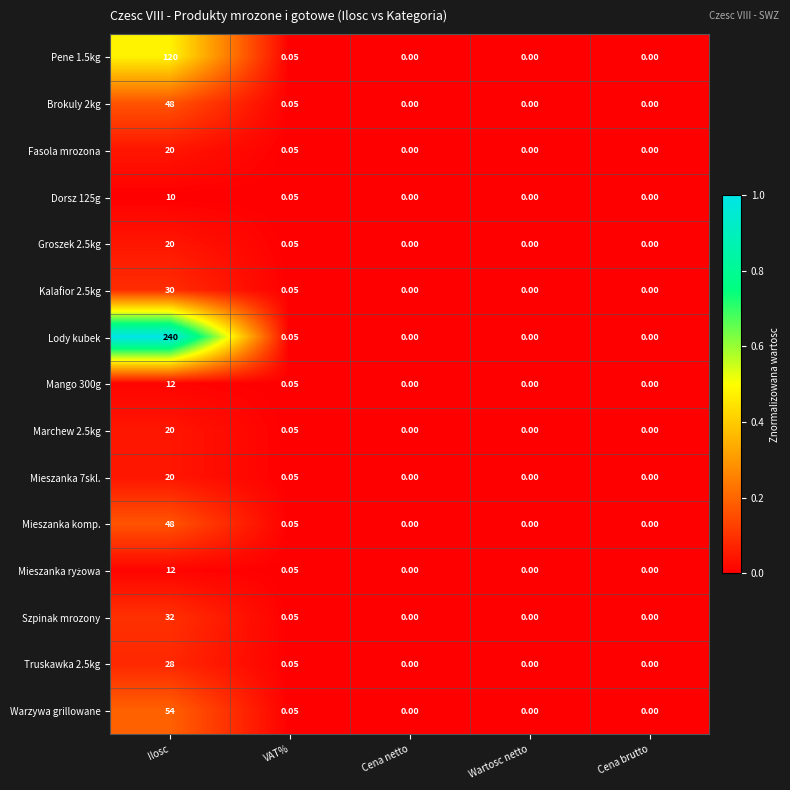

Is the value of Mieszanka komp. at Cena brutto greater than the value of Truskawka 2.5kg at Ilosc?

No